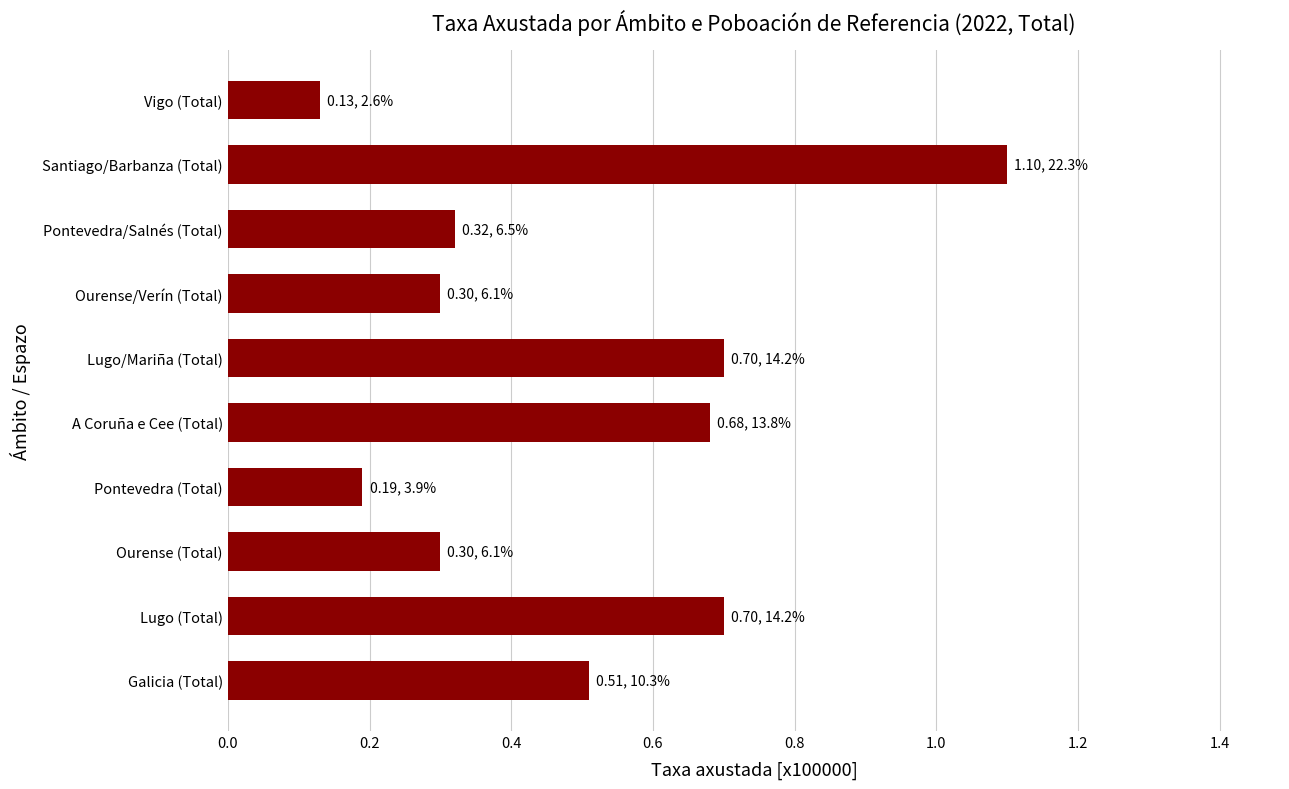

Which label corresponds to the largest value in the chart?

Santiago/Barbanza (Total)